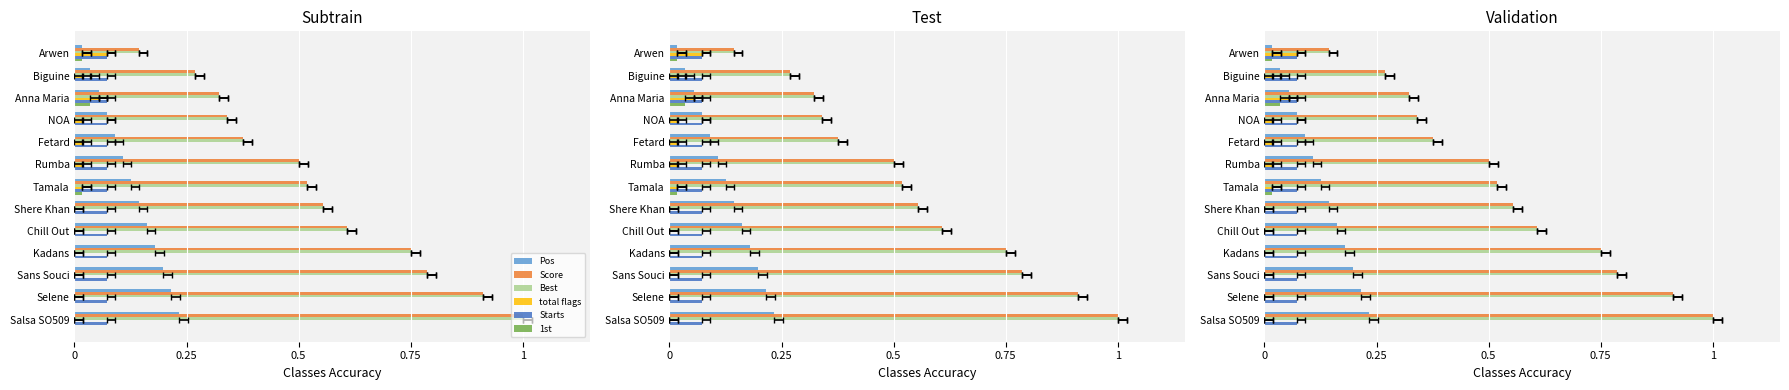

What is the difference between the second highest and minimum values in the Score series?

0.8